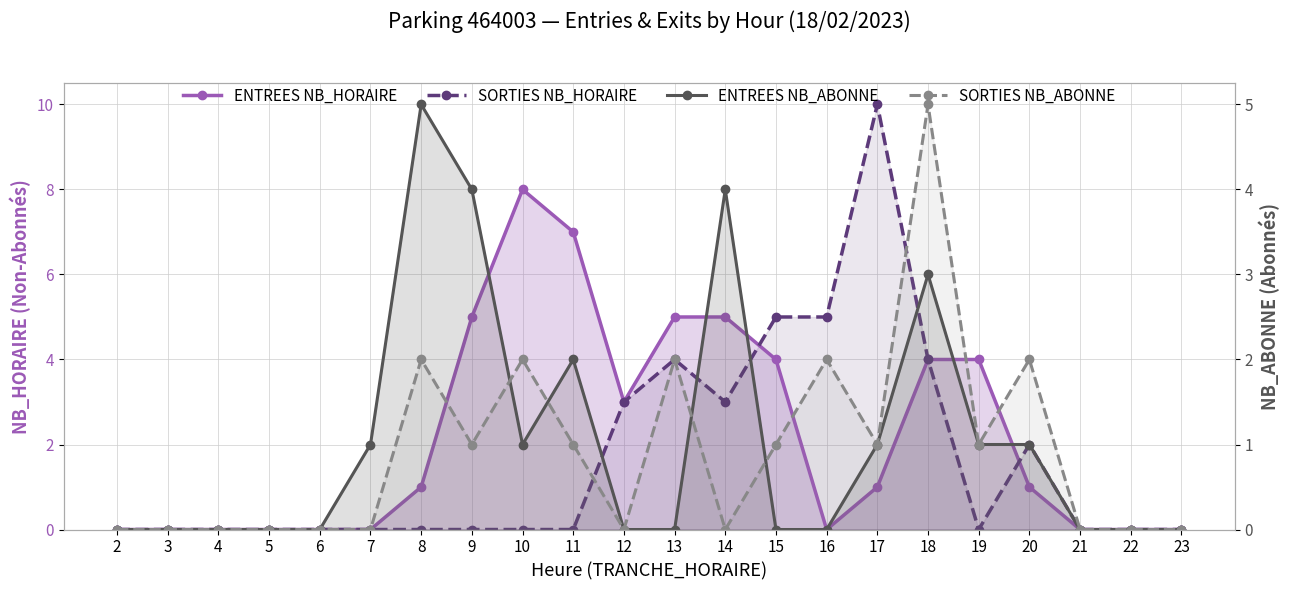

Reading right to left, list all the values displayed in this chart.

ENTREES NB_HORAIRE: 0	0	0	1	4	4	1	0	4	5	5	3	7	8	5	1	0	0	0	0	0	0
SORTIES NB_HORAIRE: 0	0	0	2	0	4	10	5	5	3	4	3	0	0	0	0	0	0	0	0	0	0
ENTREES NB_ABONNE: 0	0	0	1	1	3	1	0	0	4	0	0	2	1	4	5	1	0	0	0	0	0
SORTIES NB_ABONNE: 0	0	0	2	1	5	1	2	1	0	2	0	1	2	1	2	0	0	0	0	0	0